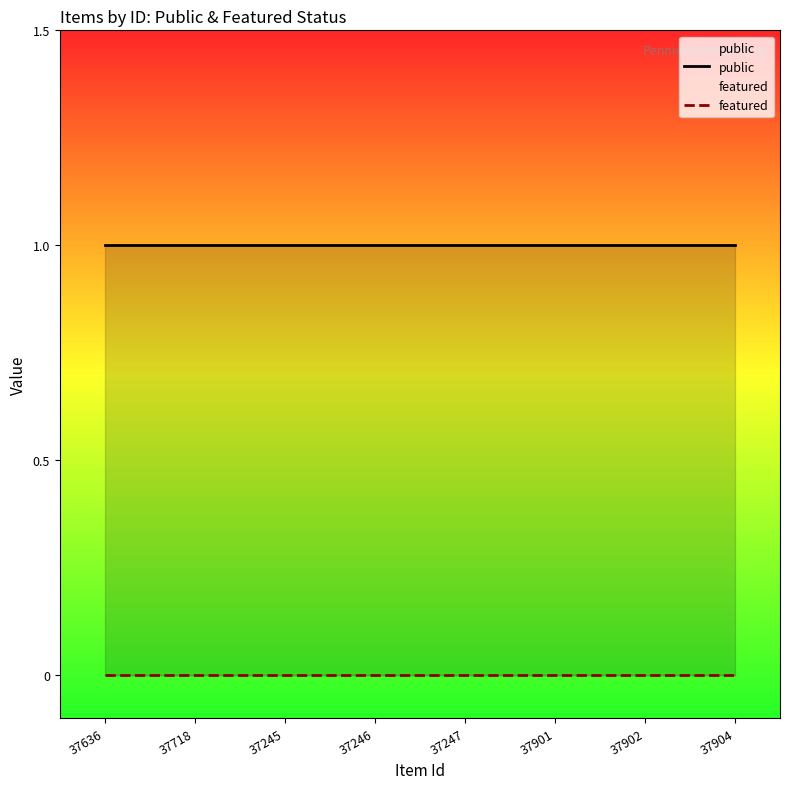

True or false: public and featured cross at least once.

False